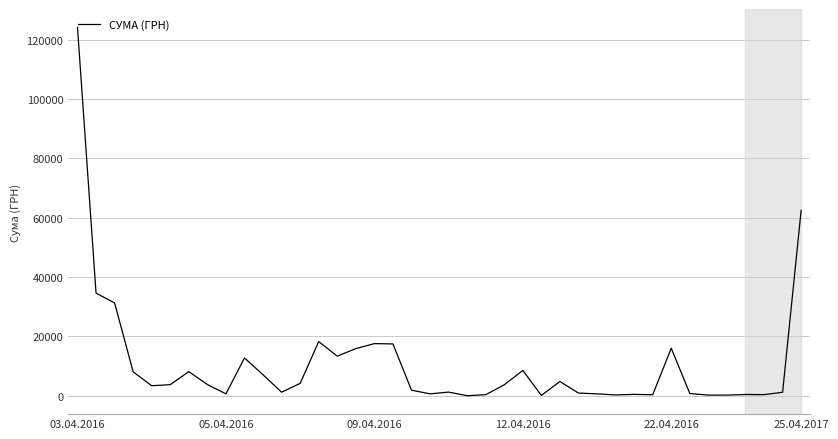

What is the sum of all values?

431476.3